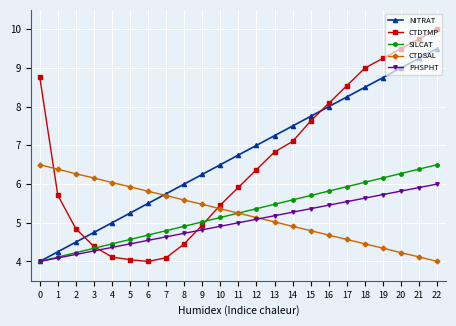

What is the sum of the SILCAT values at 8 and 9?

9.9